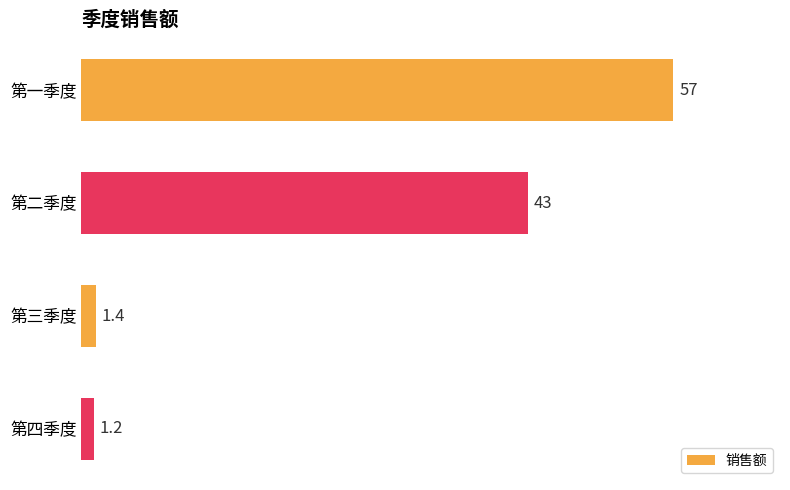

What is the maximum value shown in the chart?

57.0